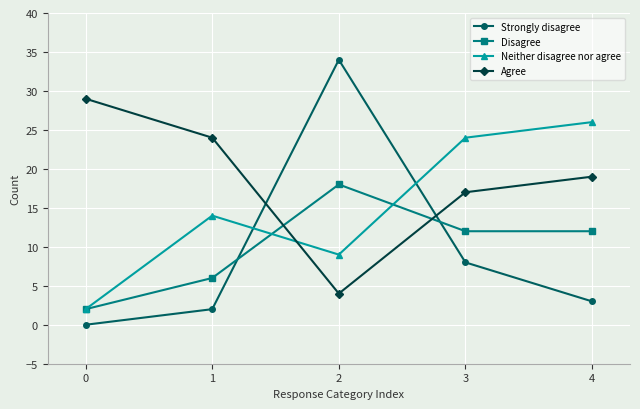

Rank the categories by Agree value from lowest to highest.

2, 3, 4, 1, 0